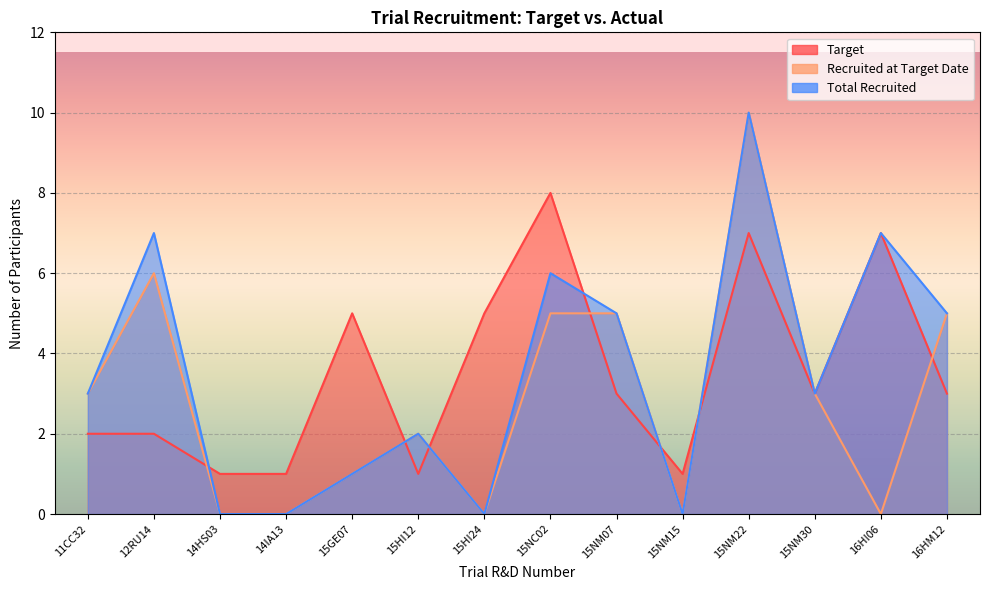

Which series changed the most between 15NC02 and 16HI06?

Recruited at Target Date